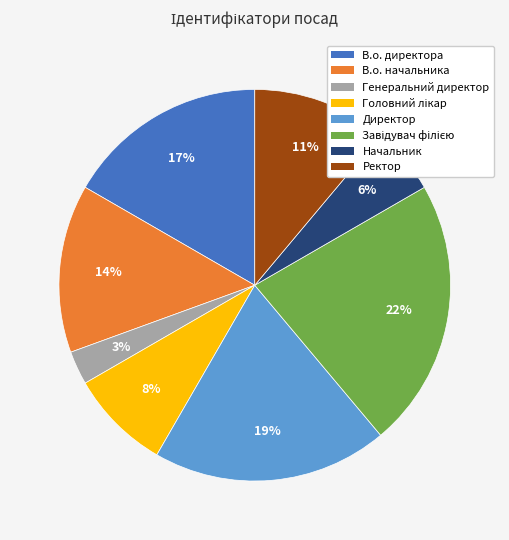

Which slice is the smallest?

Генеральний директор